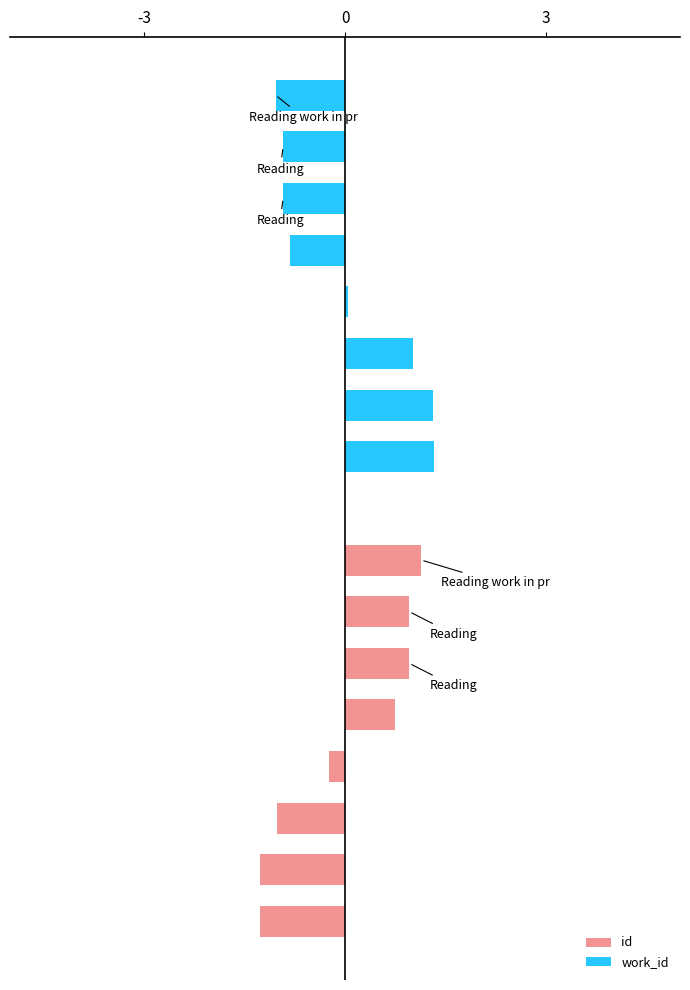

Is the value of work_id at 3 greater than the value of id at 6?

Yes